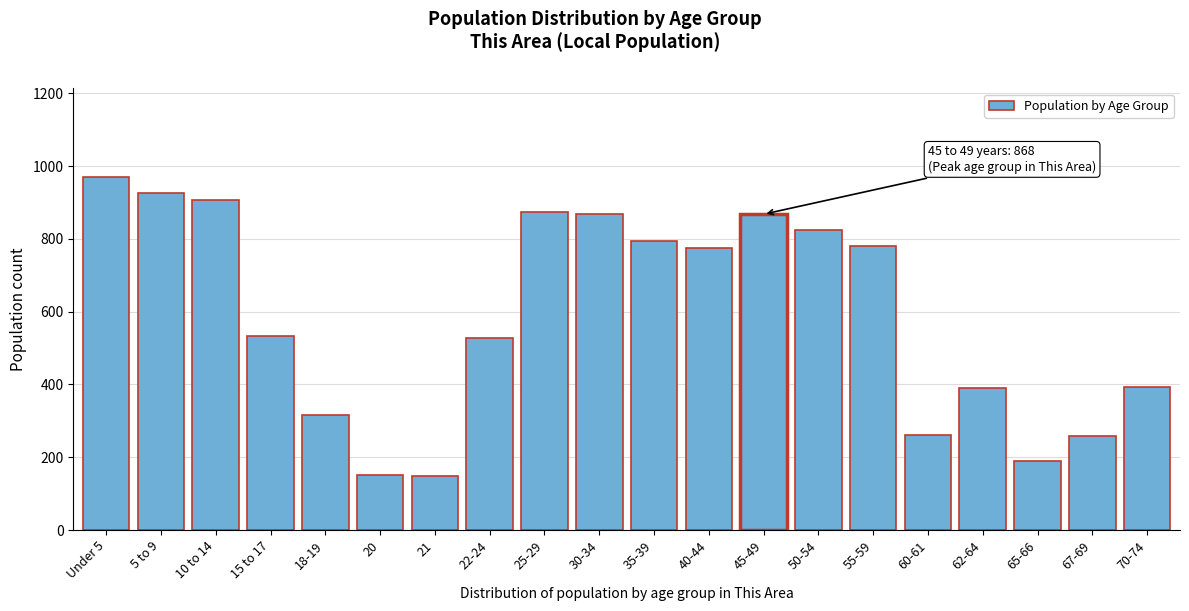

What is the ratio of the value at 65-66 to the value at 60-61?

0.7